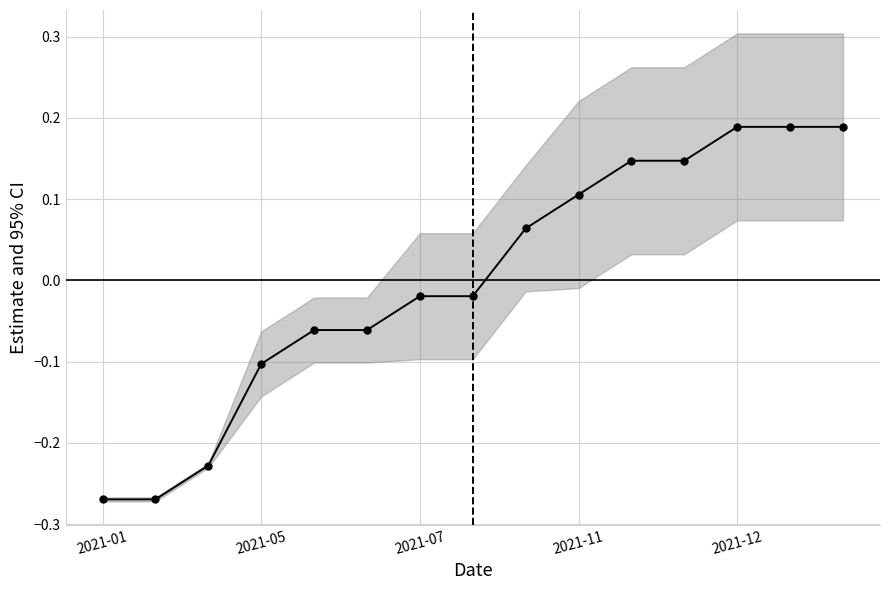

What is the minimum value shown in the chart?

-0.3